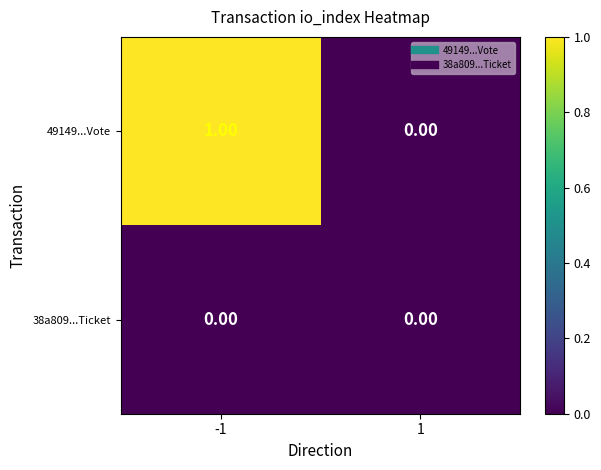

List the series in order of their overall mean, lowest first.

38a809...Ticket, 49149...Vote